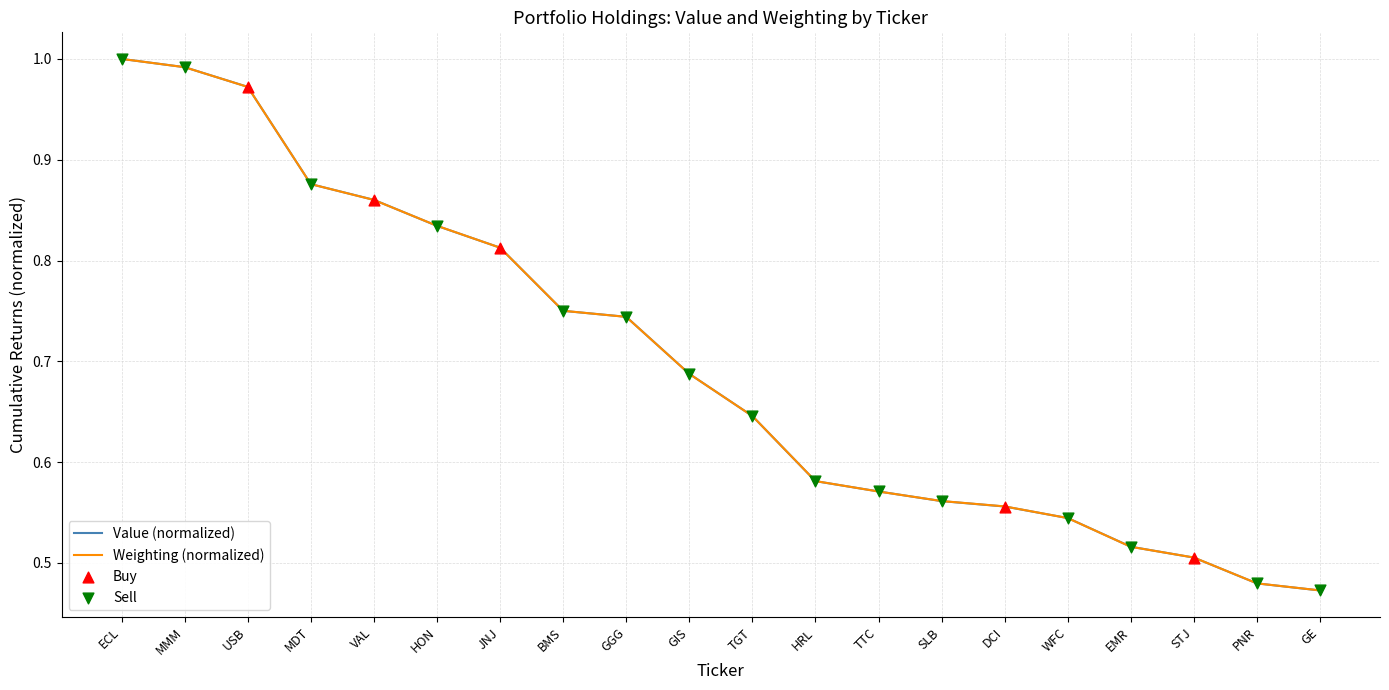

At how many categories does at least one series exceed 0?

20